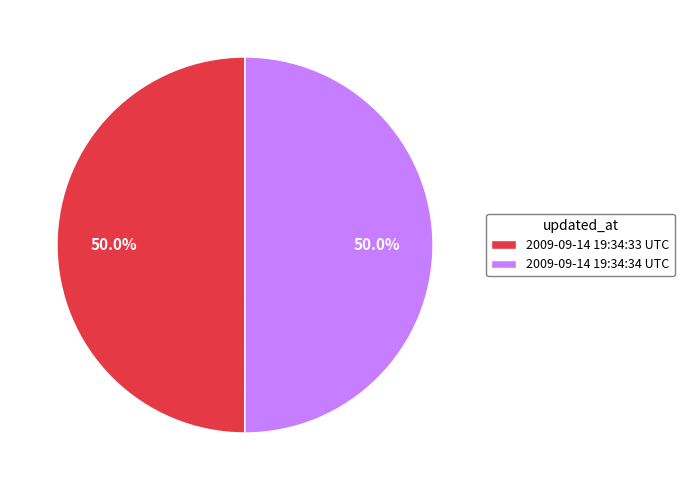

Is the sum of 2009-09-14 19:34:33 UTC and 2009-09-14 19:34:34 UTC greater than half?

Yes